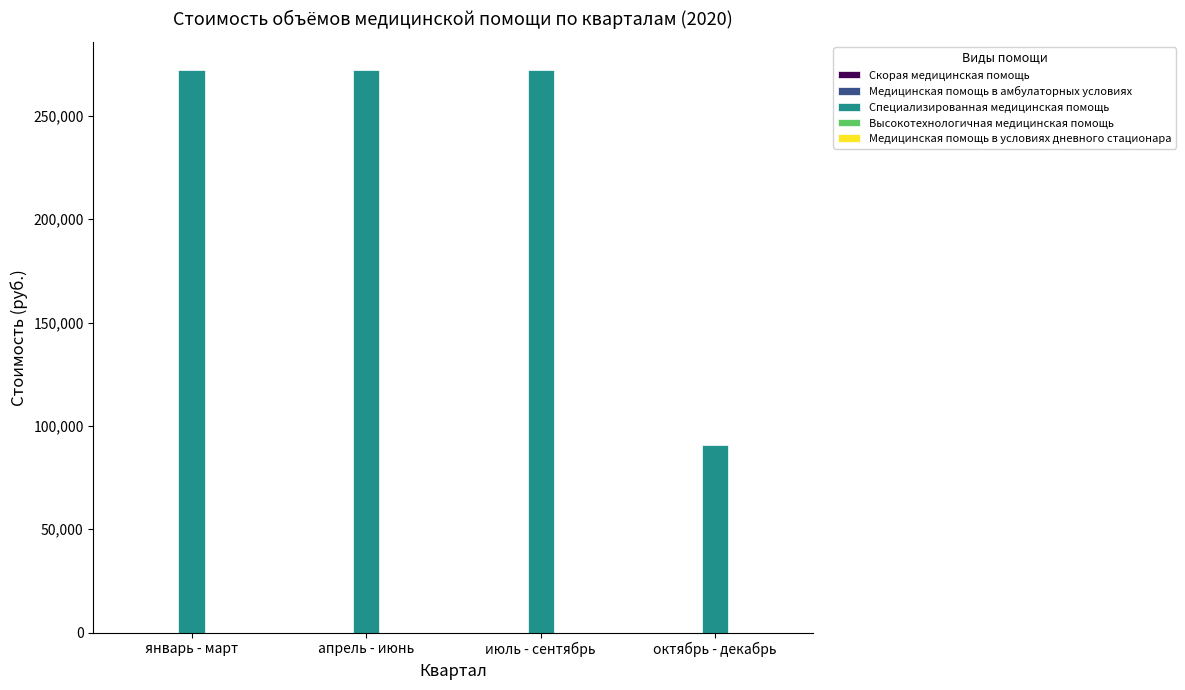

How many distinct data groups are displayed?

1